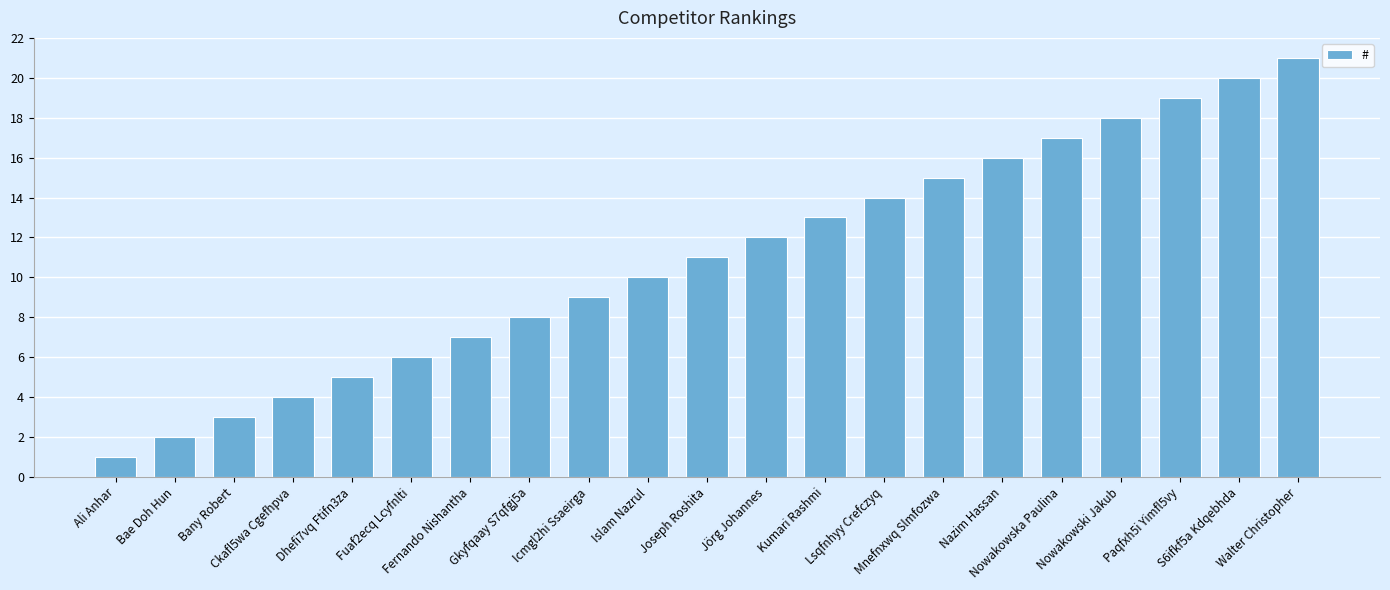

What is the change in value from Gkyfqaay S7qfgj5a to S6ifkf5a Kdqebhda?

+12